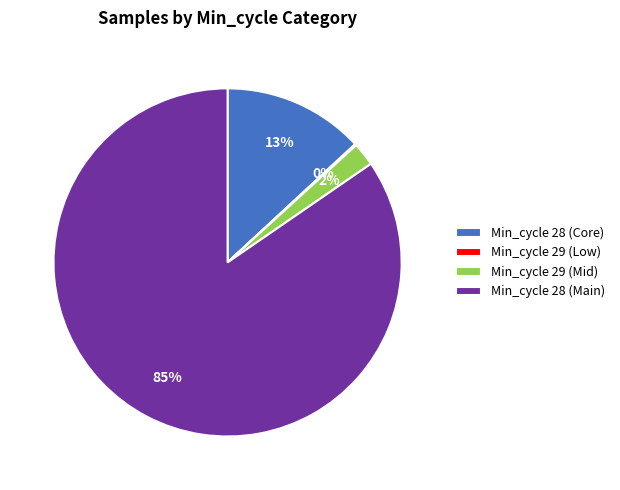

Between Min_cycle 28 (Core) and Min_cycle 28 (Main), which is larger?

Min_cycle 28 (Main)